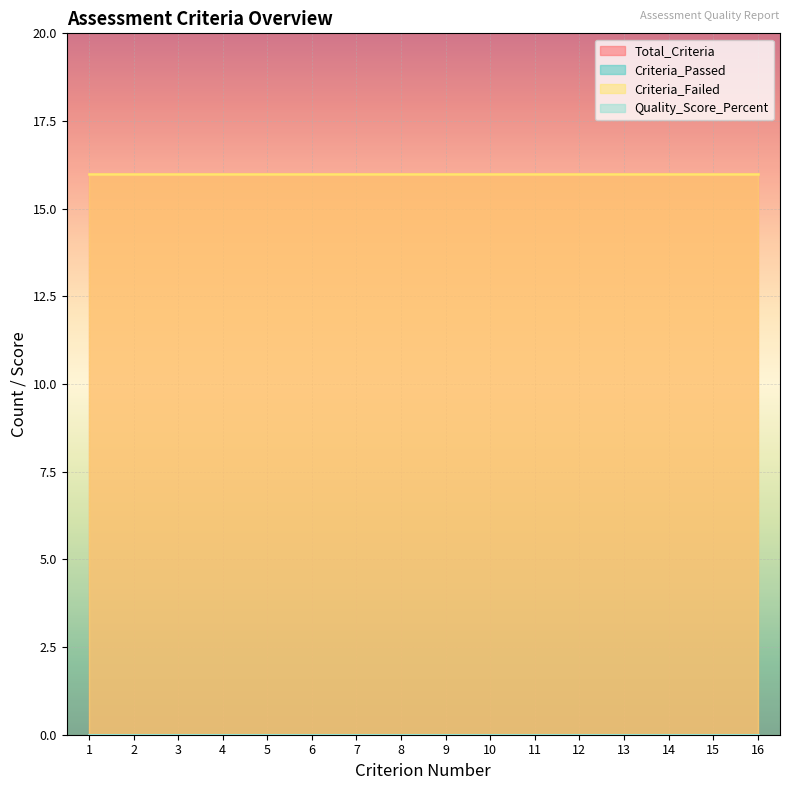

Is it true that Total_Criteria equals 16 at 2?

True